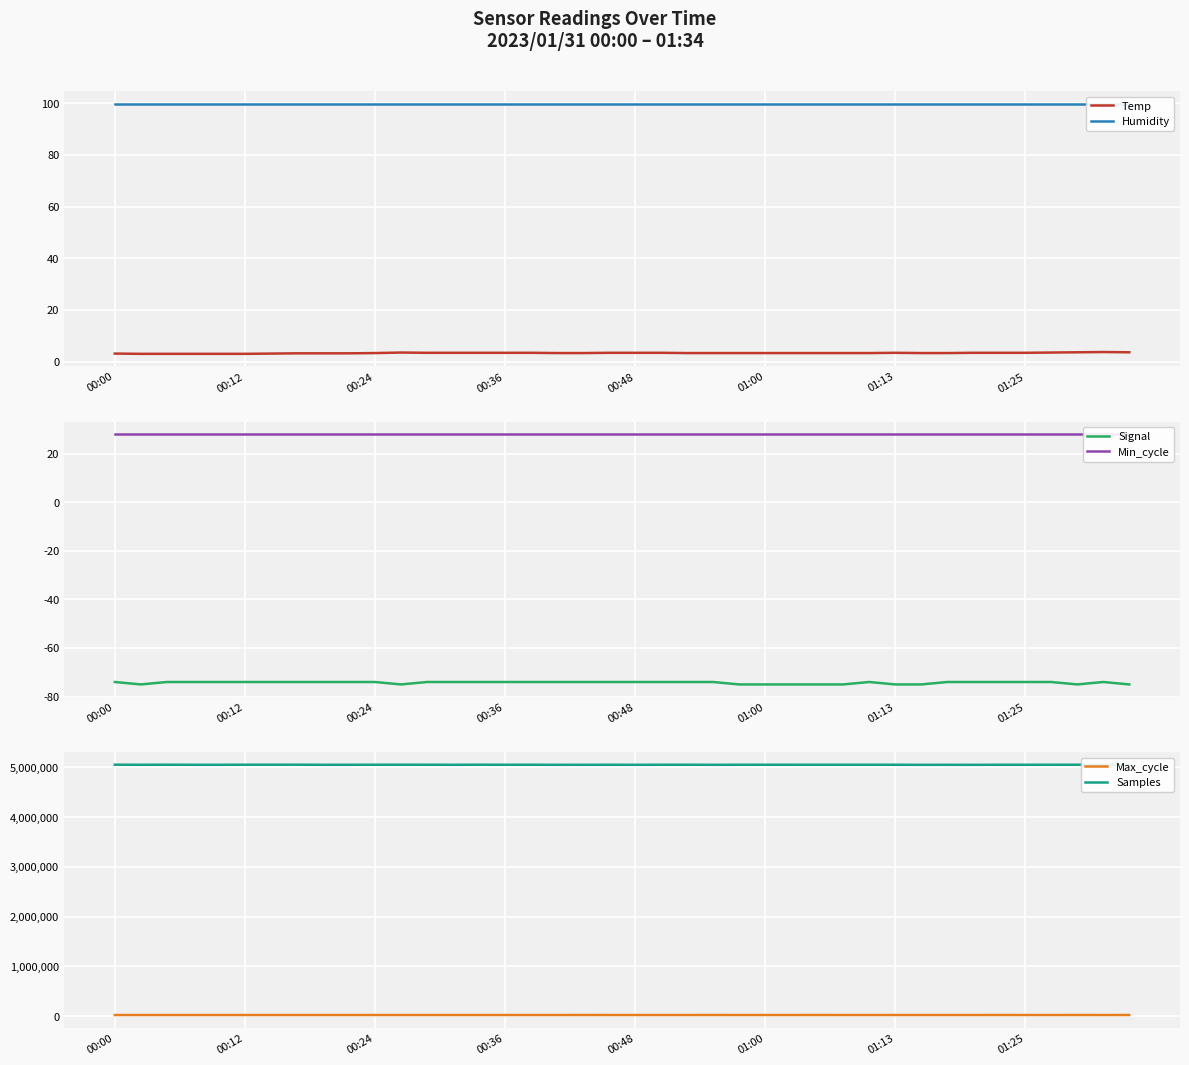

True or false: Signal has more than 0 interior local peaks.

True